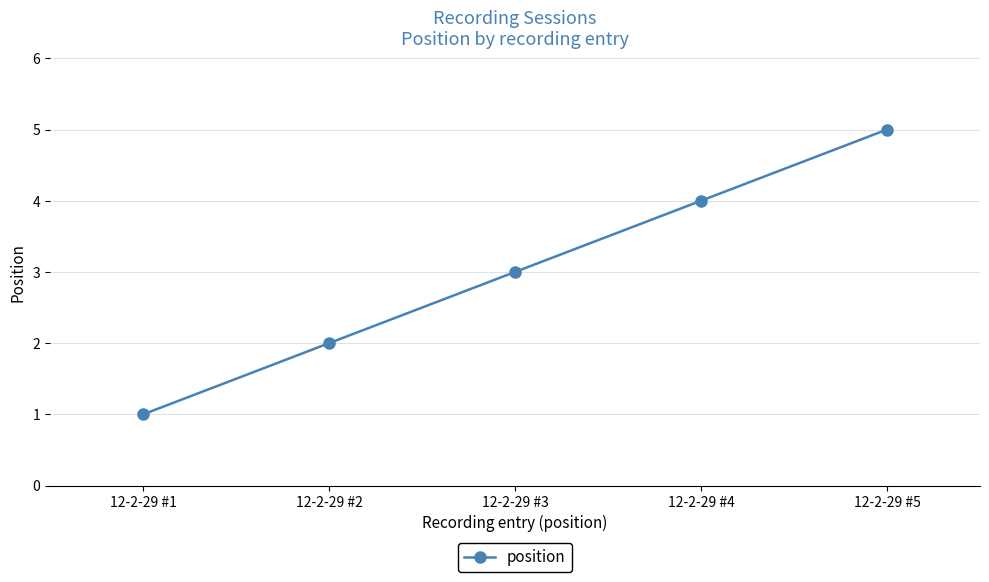

List the labels in order of value, largest first.

12-2-29 #5, 12-2-29 #4, 12-2-29 #3, 12-2-29 #2, 12-2-29 #1